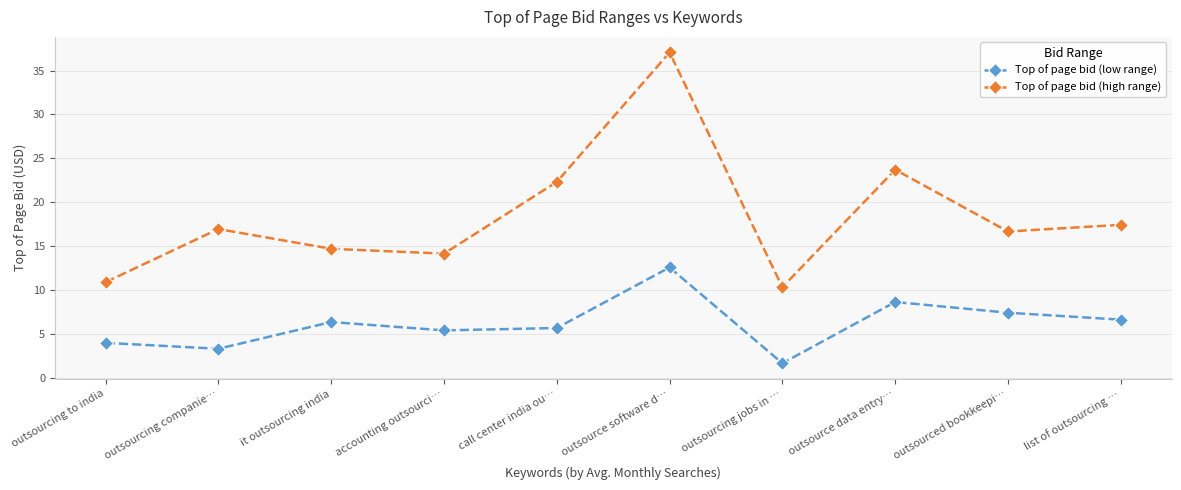

What is the smallest value displayed?

1.7